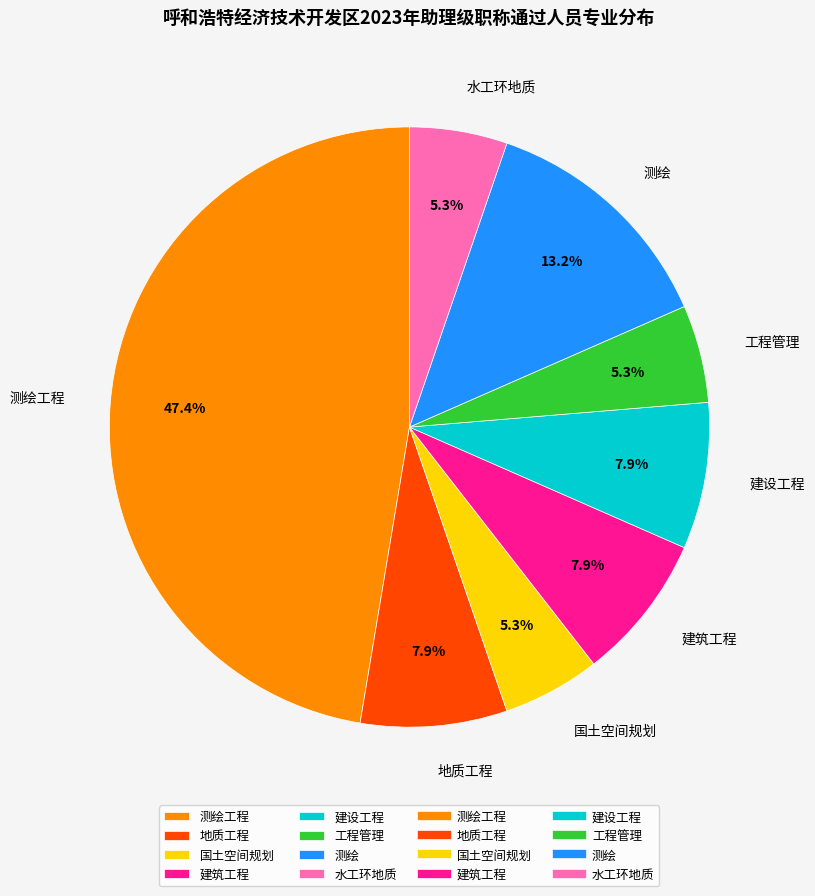

Combined, do 国土空间规划 and 测绘工程 account for over 50%?

Yes